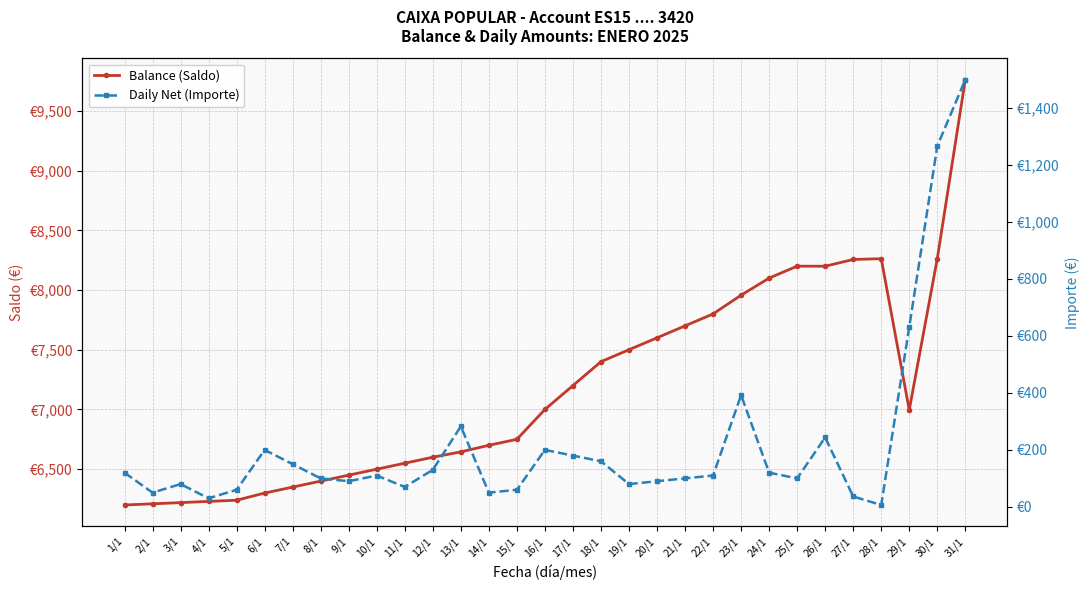

At which category does the chart reach its minimum across all series?

28/1